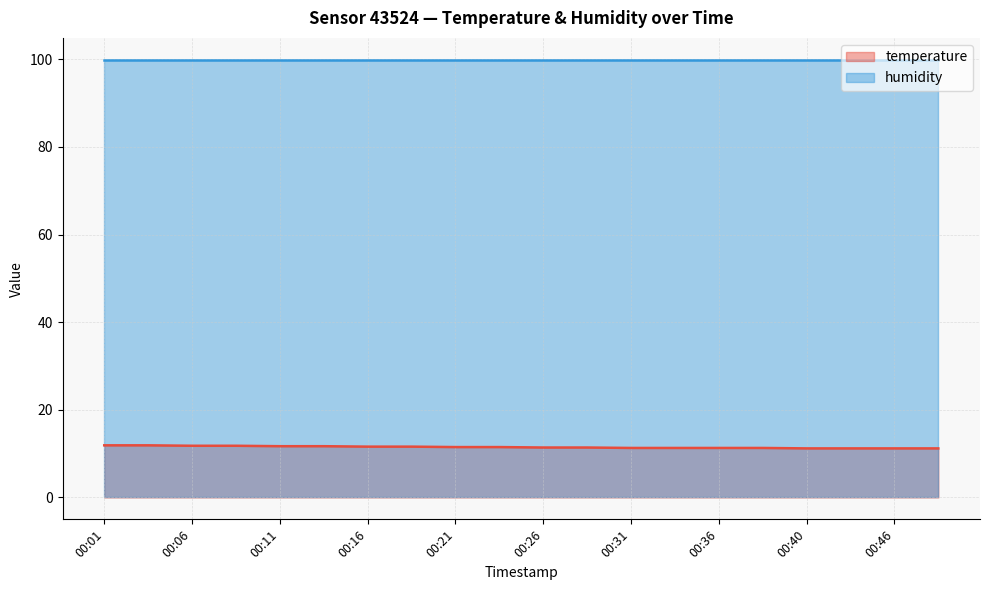

Does the chart display data point markers on the line(s)?

No